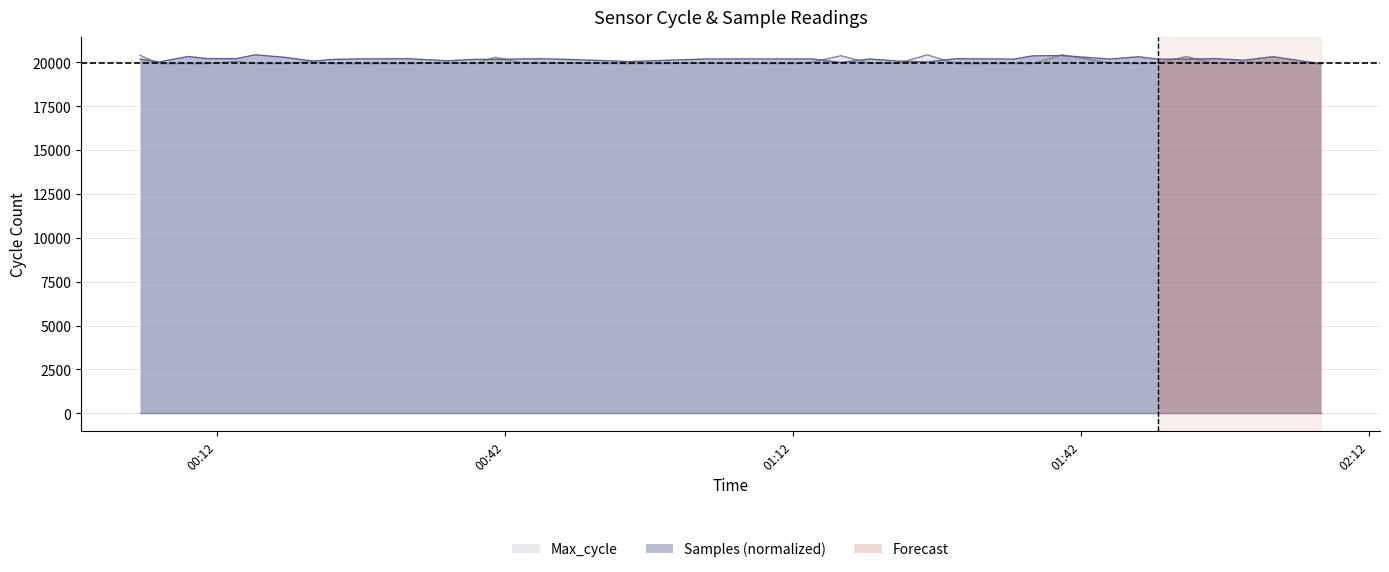

Which series changed the most between 2023/12/15 00:27 and 2023/12/15 00:48?

Max_cycle